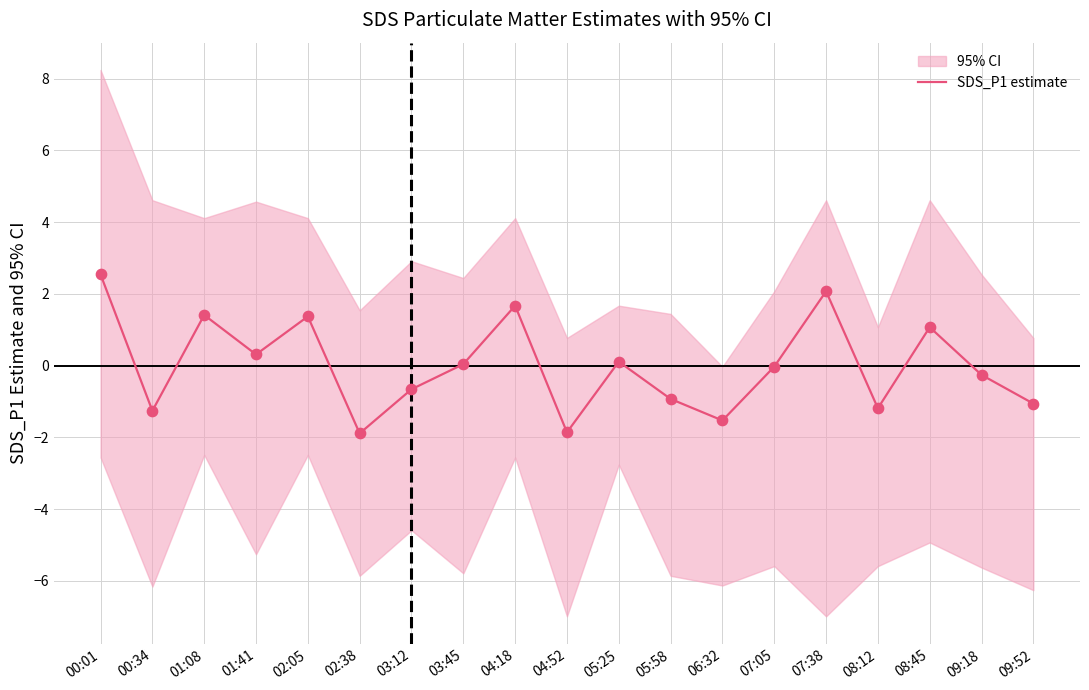

Between 04:18 and 09:18, which is larger?

04:18